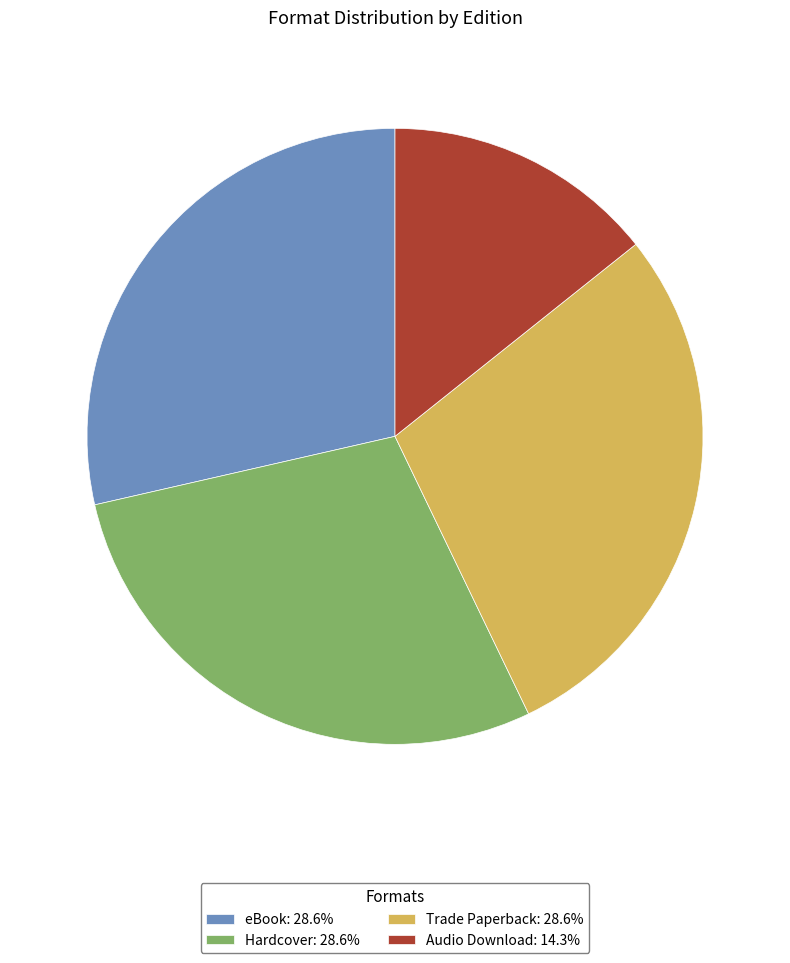

How many segments does this pie chart have?

4